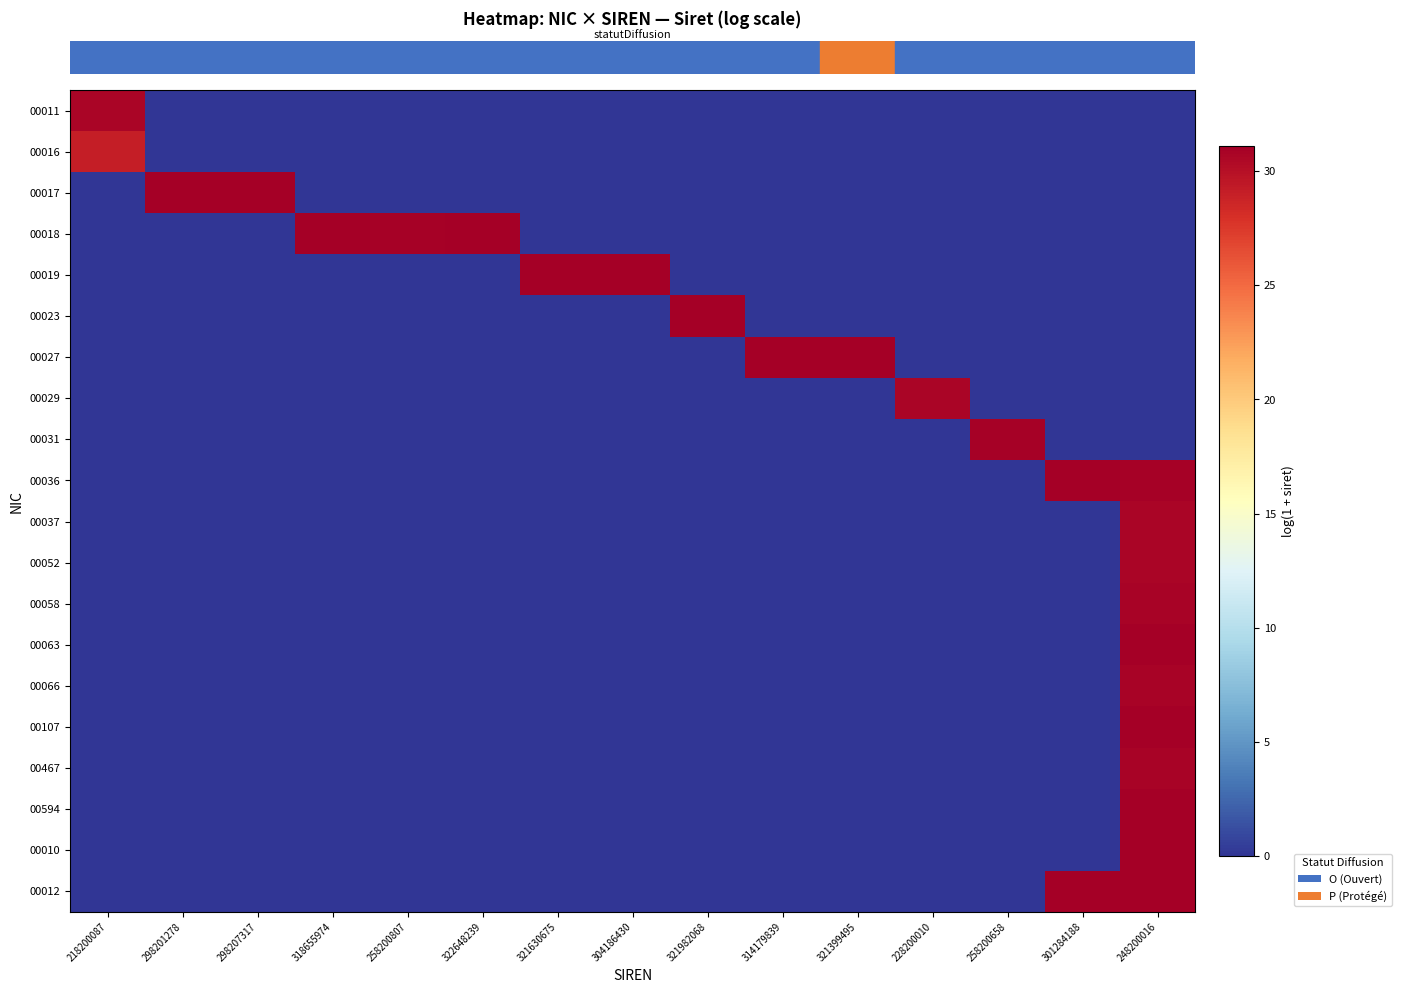

What is the spread (max minus min) of values at 318655974?

31.1